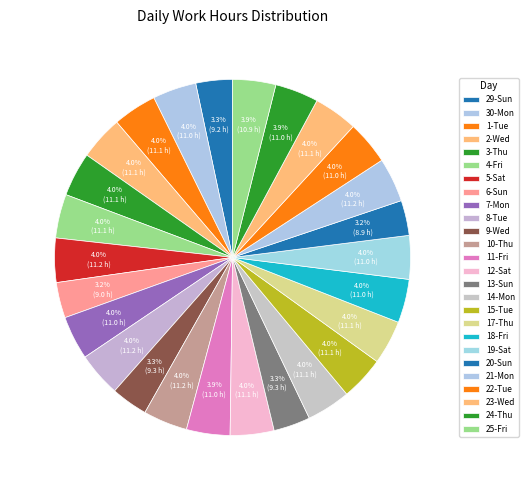

How many slices are in this pie chart?

26